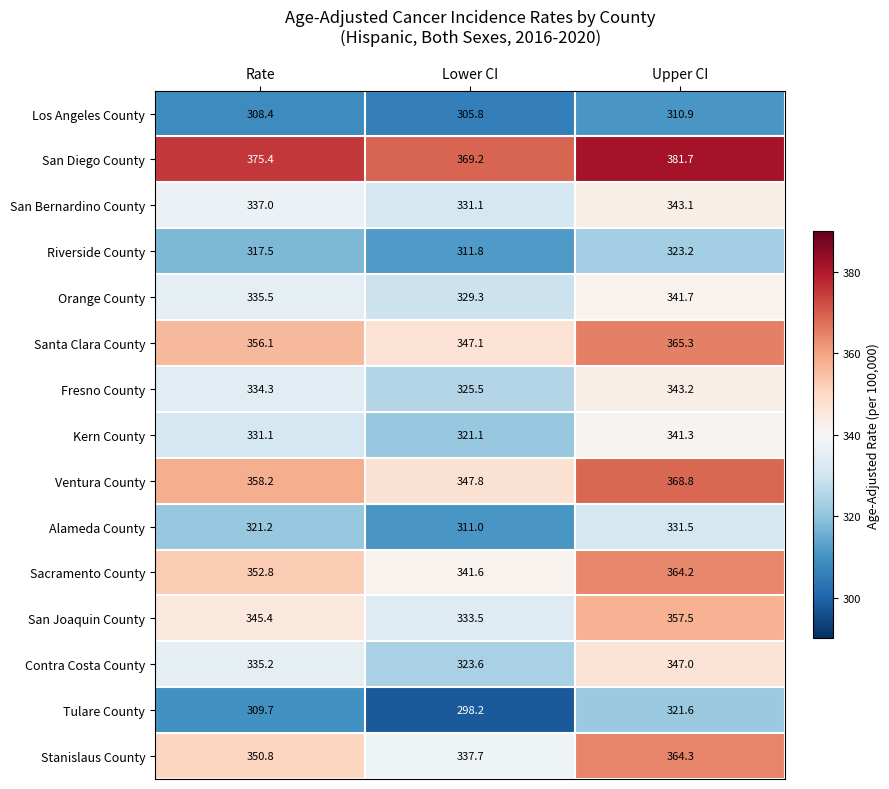

What value does the Kern County series have at Upper CI?

341.3